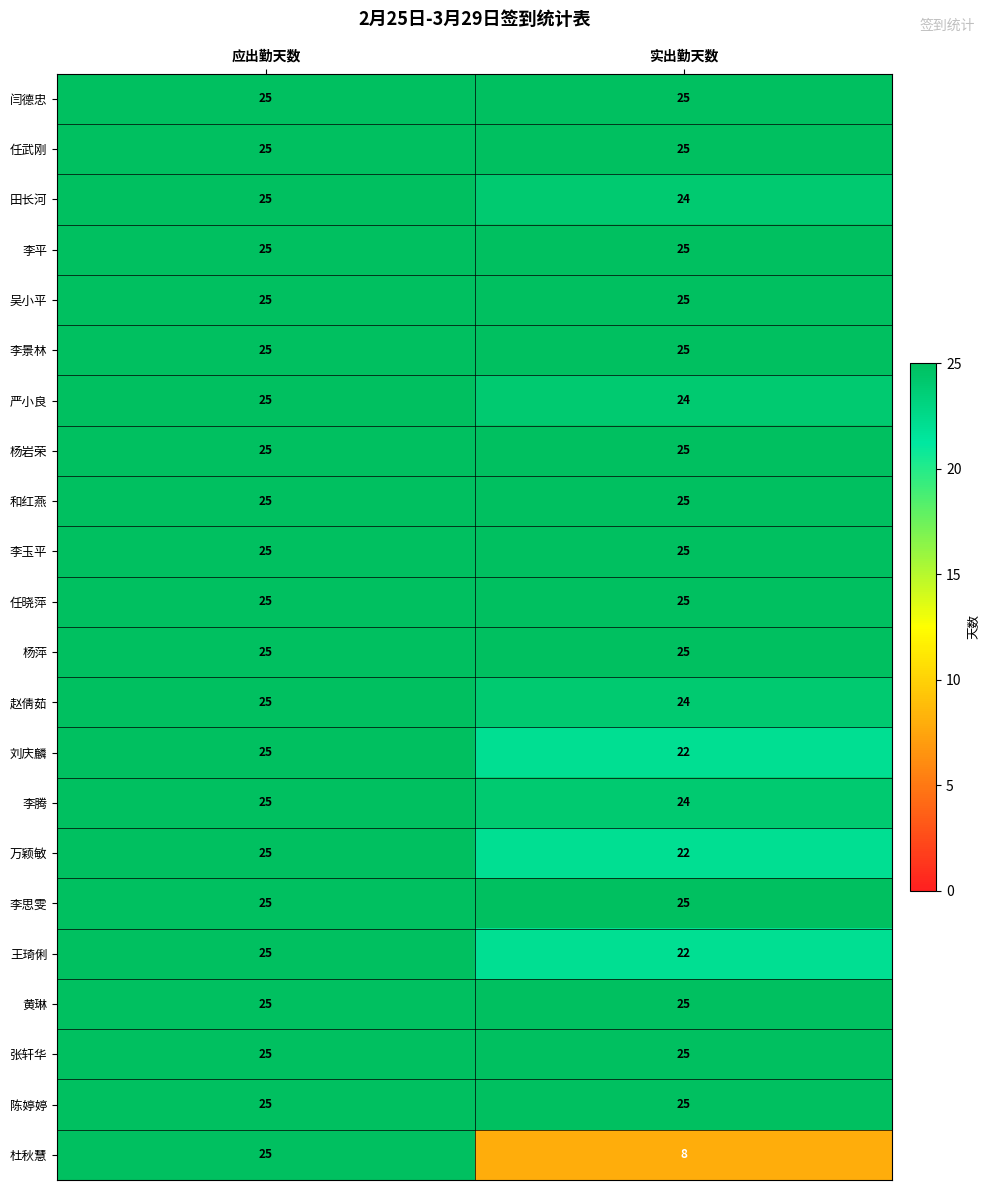

True or false: 黄琳 has a value of 25 at 实出勤天数.

True